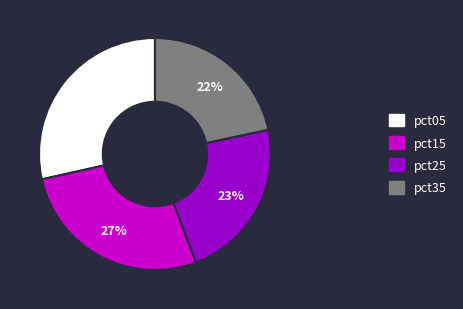

True or false: pct25 accounts for 23% of the total.

True